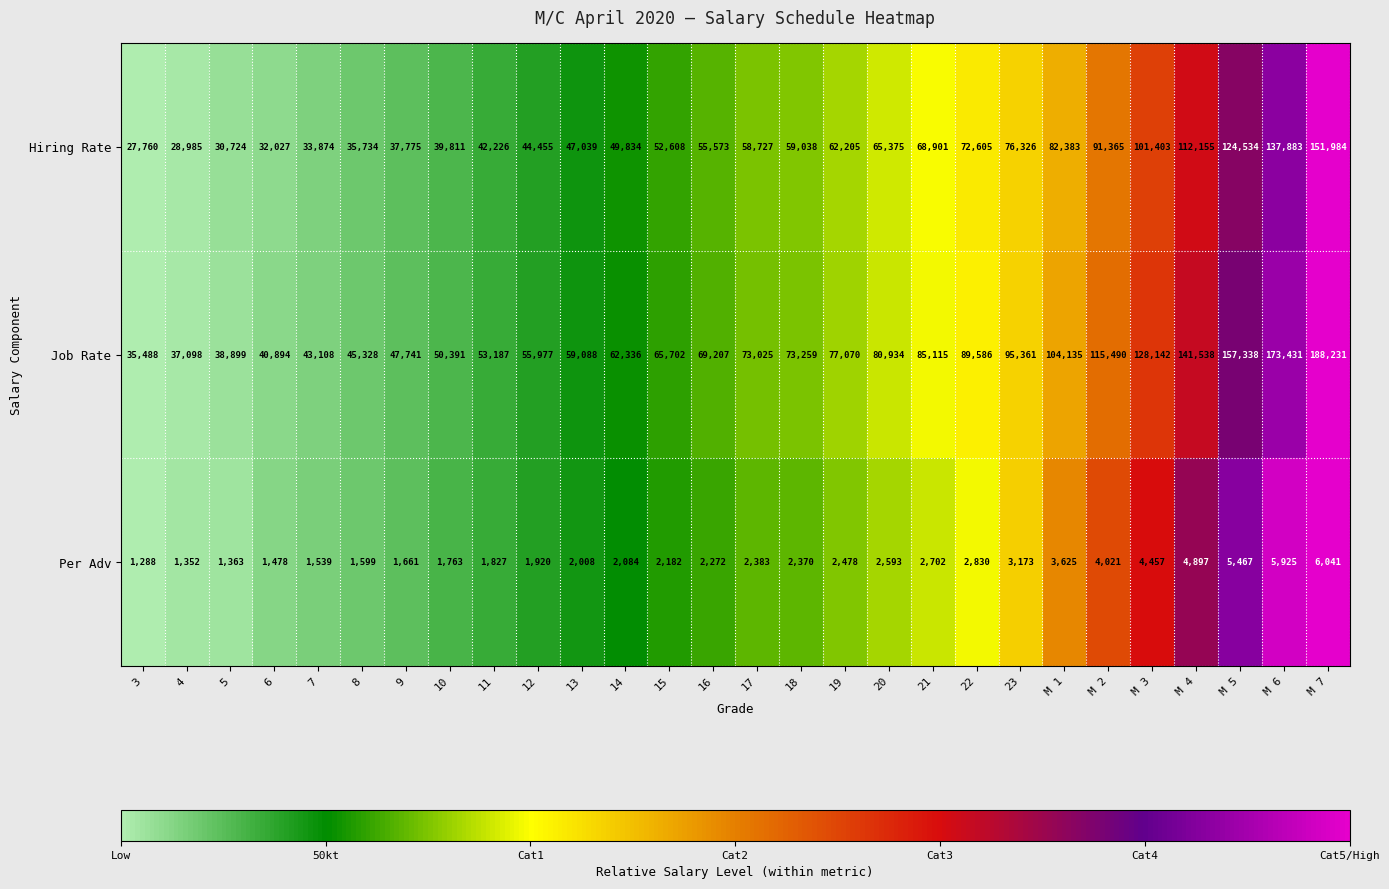

Where is Hiring Rate nearest to the value 89872?

M 2